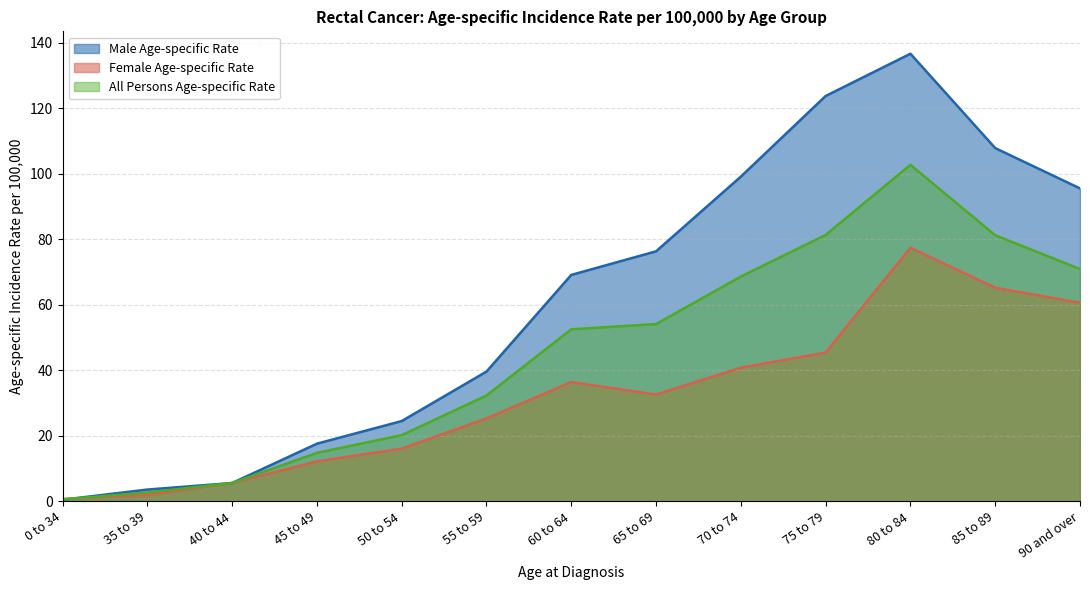

What is the sum of the All Persons Age-specific Rate values at 35 to 39 and 40 to 44?

8.3